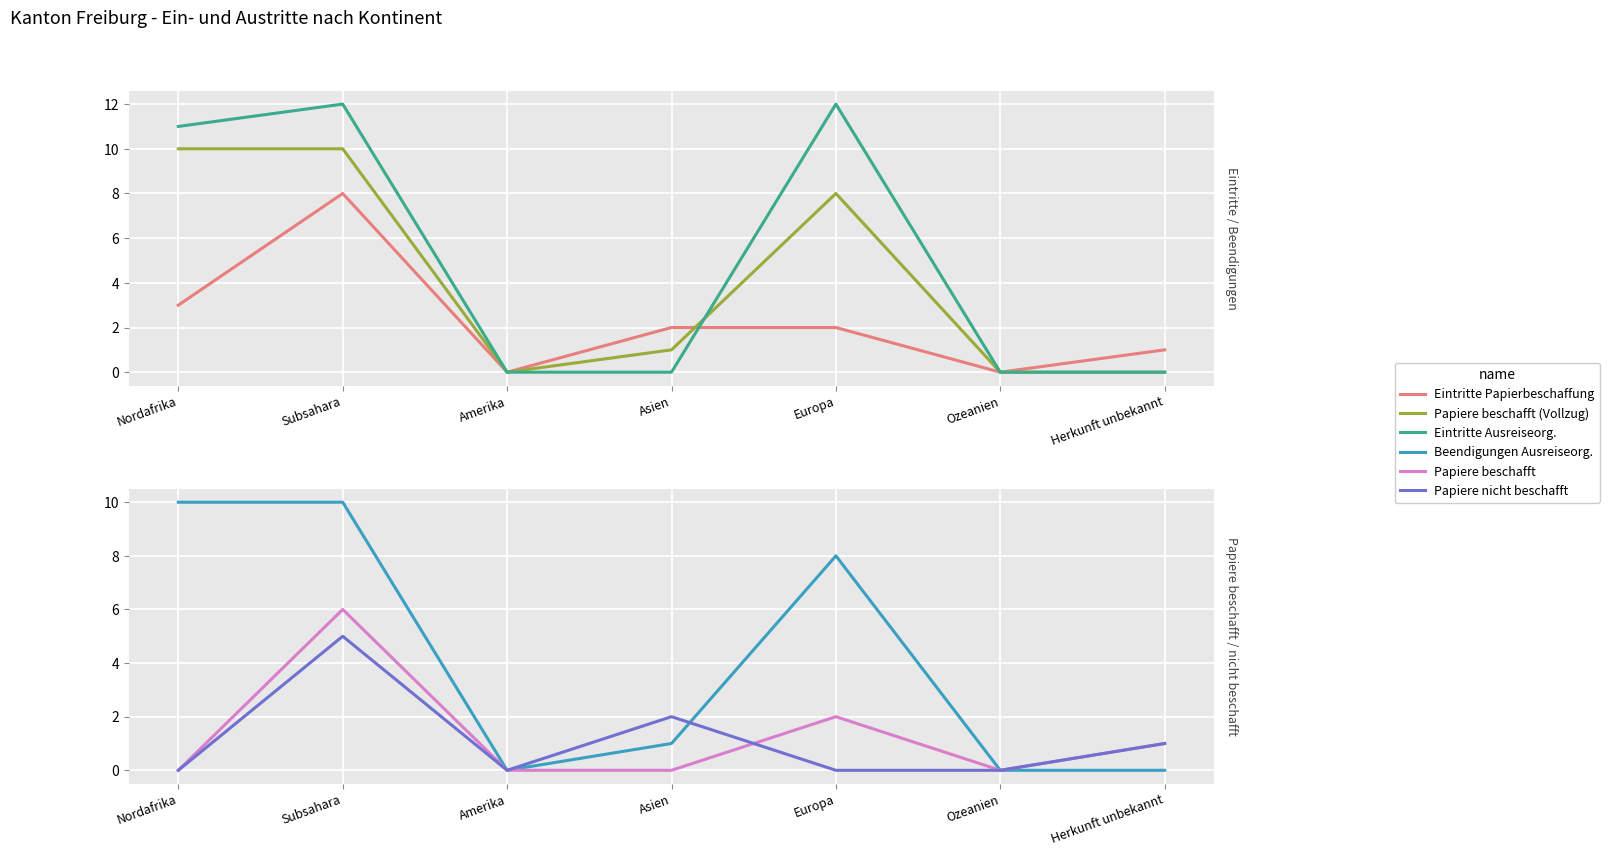

What is the maximum value for col_2 (Eintritte Papierbeschaffung)?

8